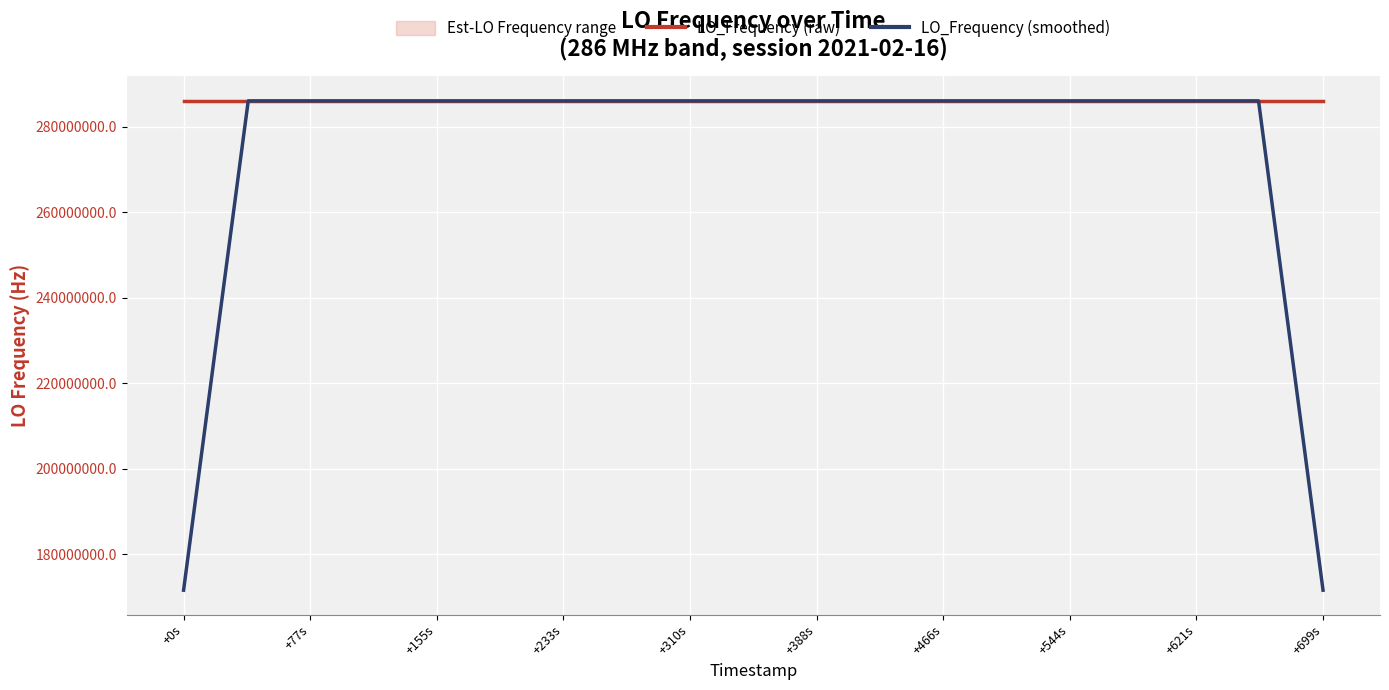

Is it true that LO_Frequency (raw) equals 286047000.1 at +0s?

True